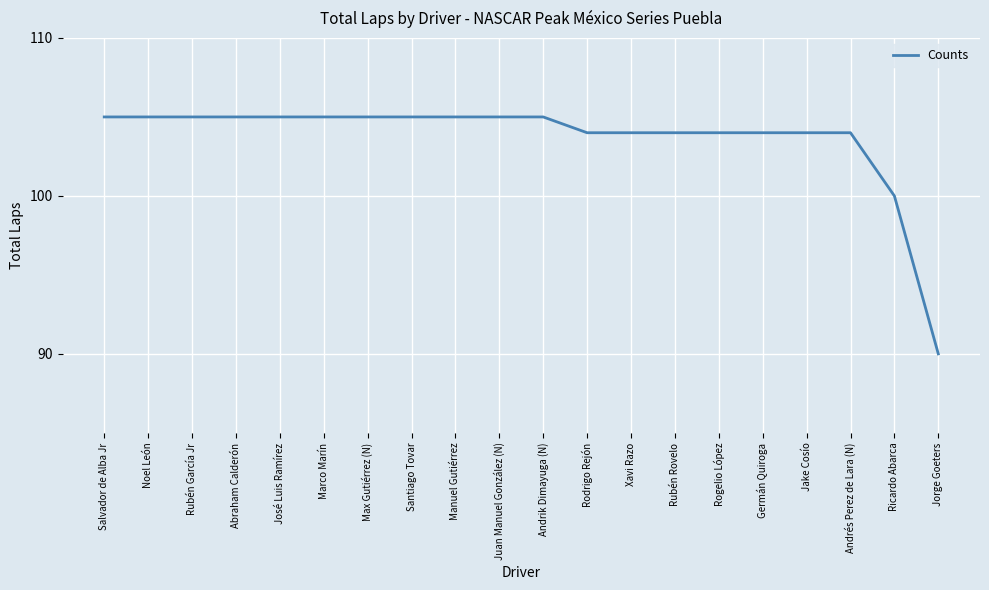

What position from the left is Rubén García Jr?

3